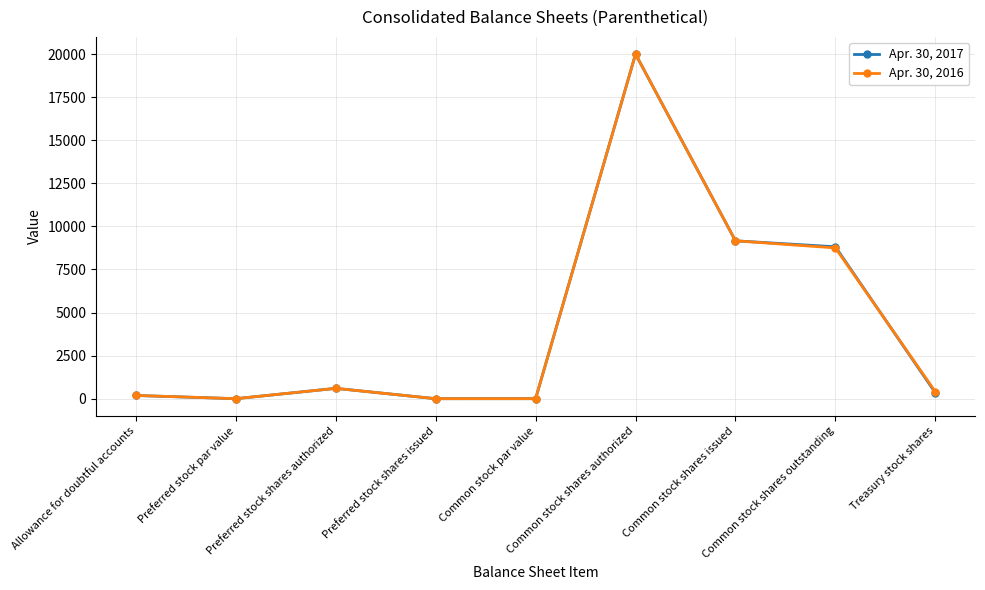

Rank the series by their average value, from highest to lowest.

Apr. 30, 2016, Apr. 30, 2017